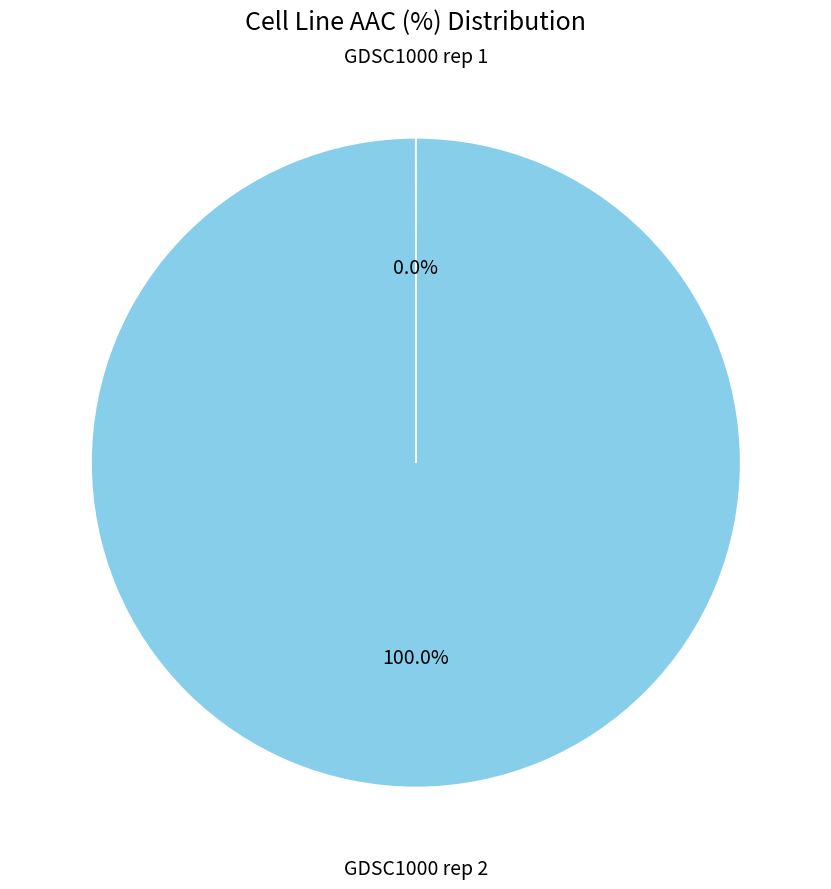

Does any single category account for the majority?

Yes